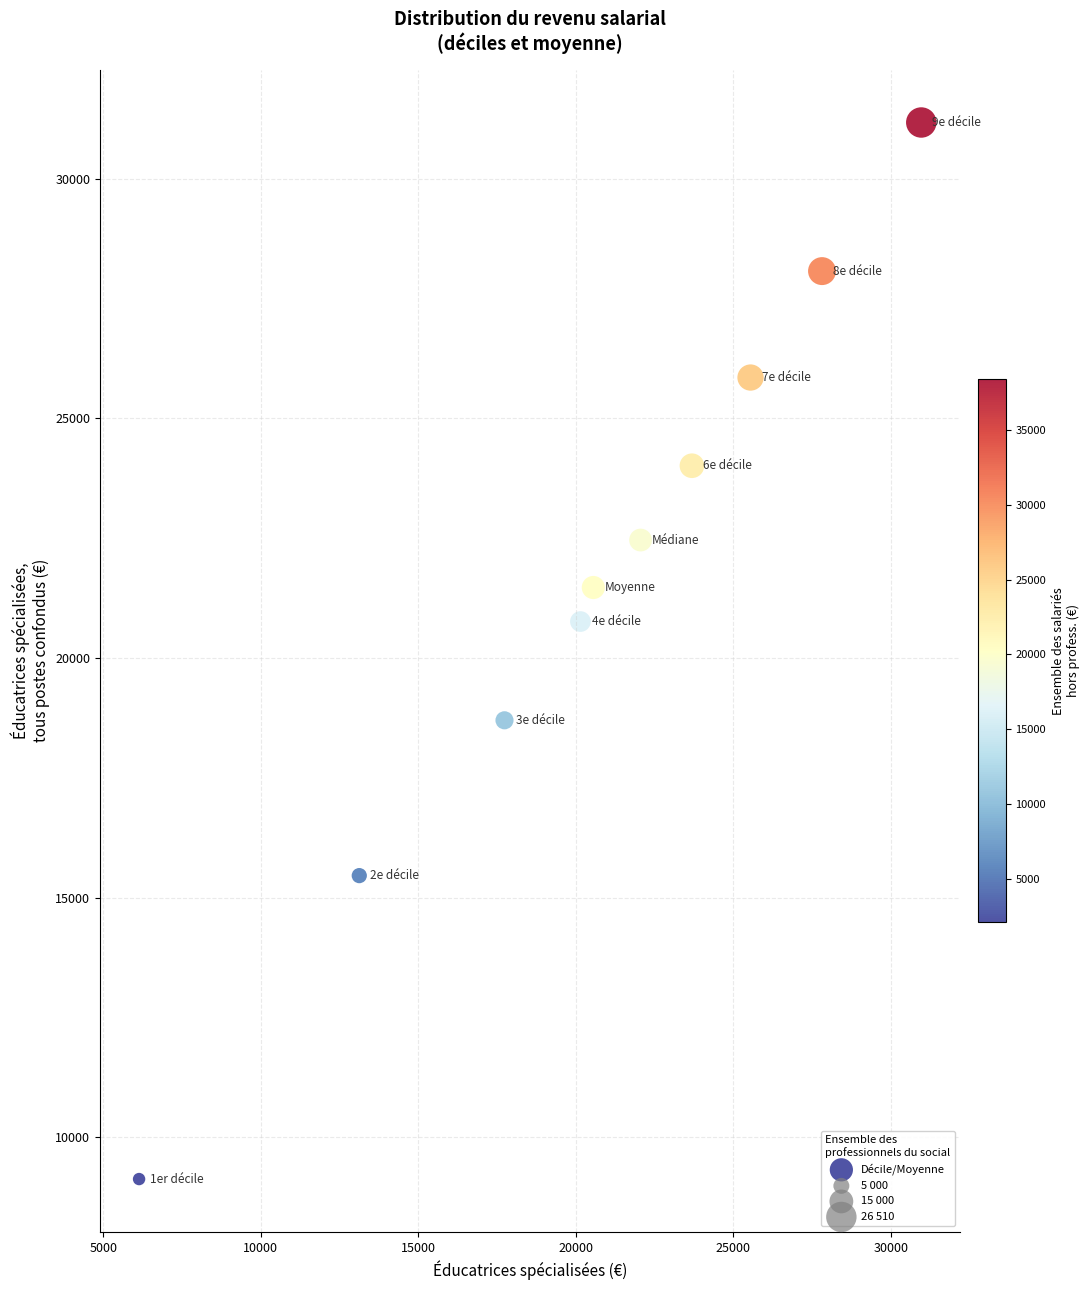

What is the average X value?

20781